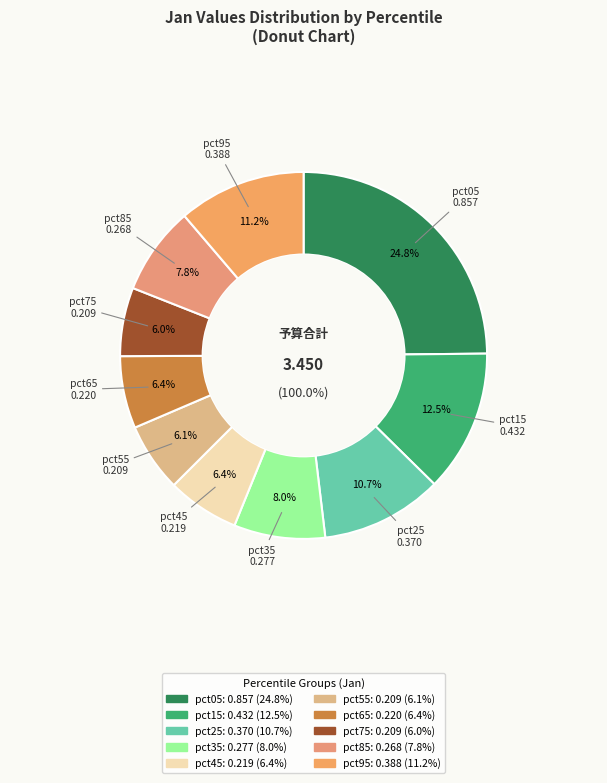

What percentage is NOT represented by pct95?

88.8%